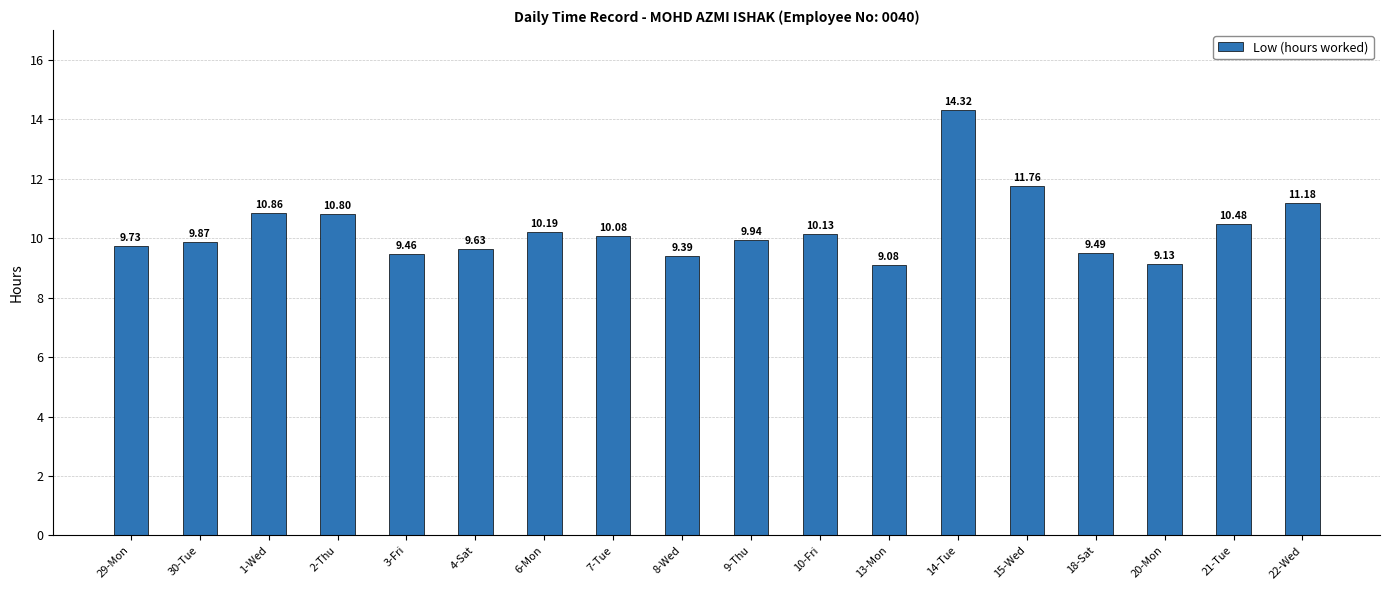

True or false: the data shows 17.1 at 29-Mon.

False